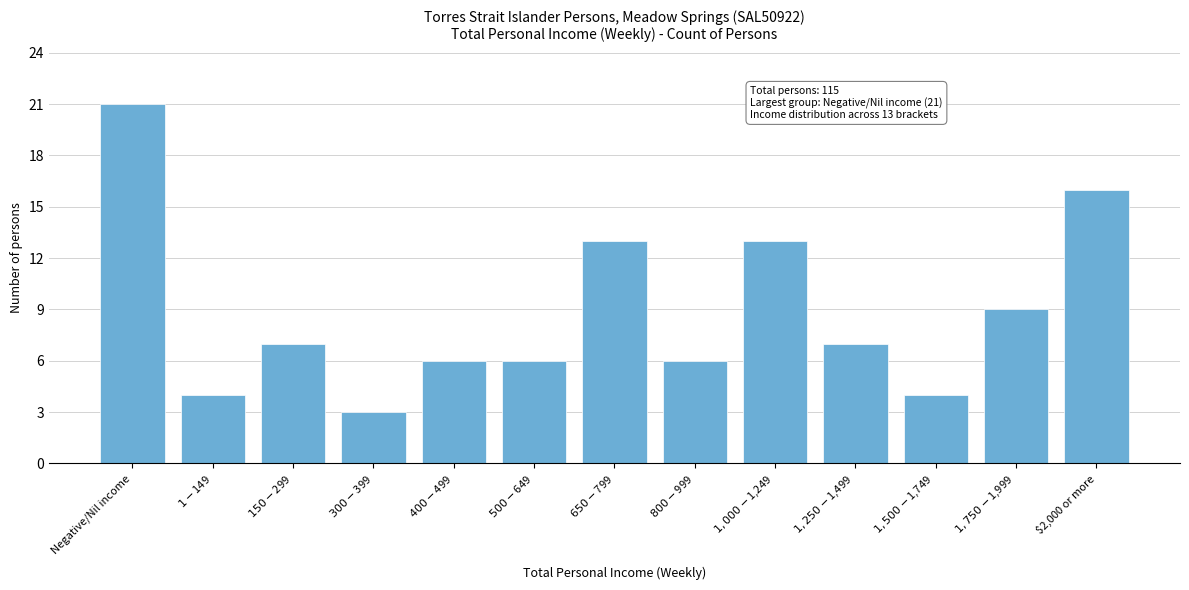

Reading right to left, list all the values displayed in this chart.

16	9	4	7	13	6	13	6	6	3	7	4	21